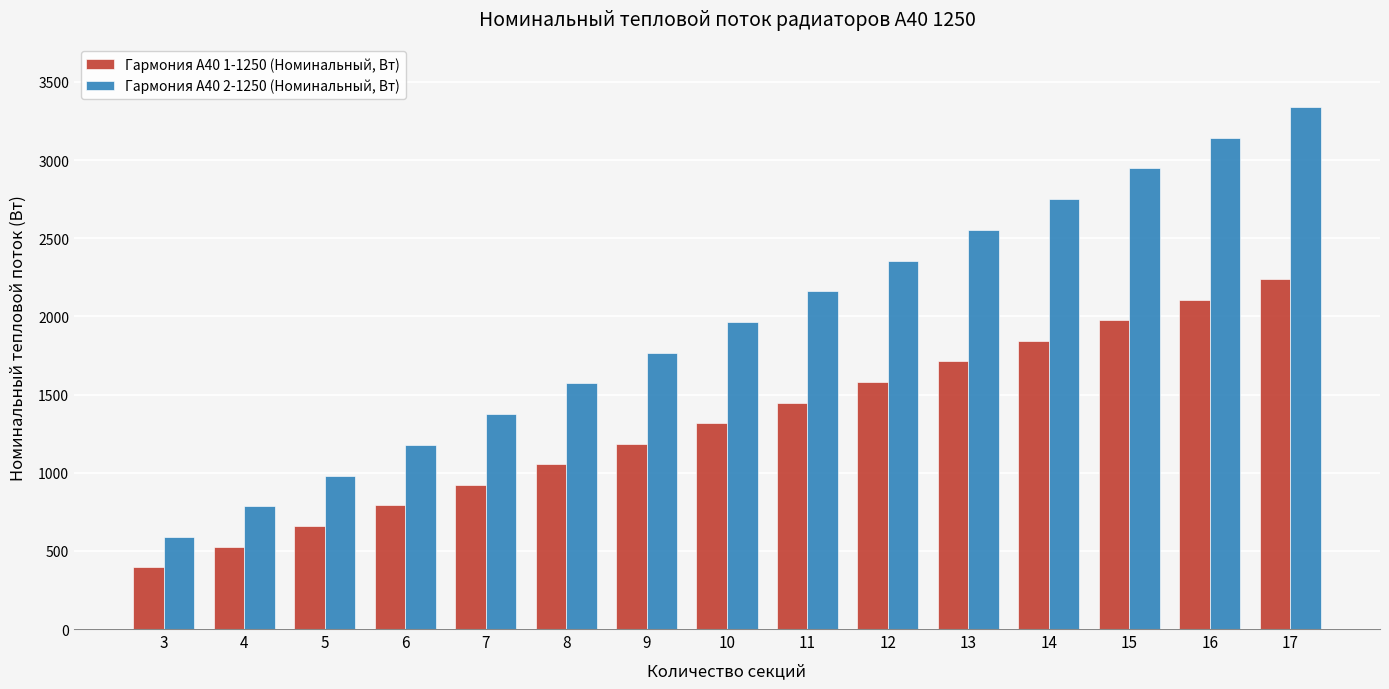

Between 9 and 14, which series saw the biggest shift?

Гармония А40 2-1250 (Номинальный, Вт)